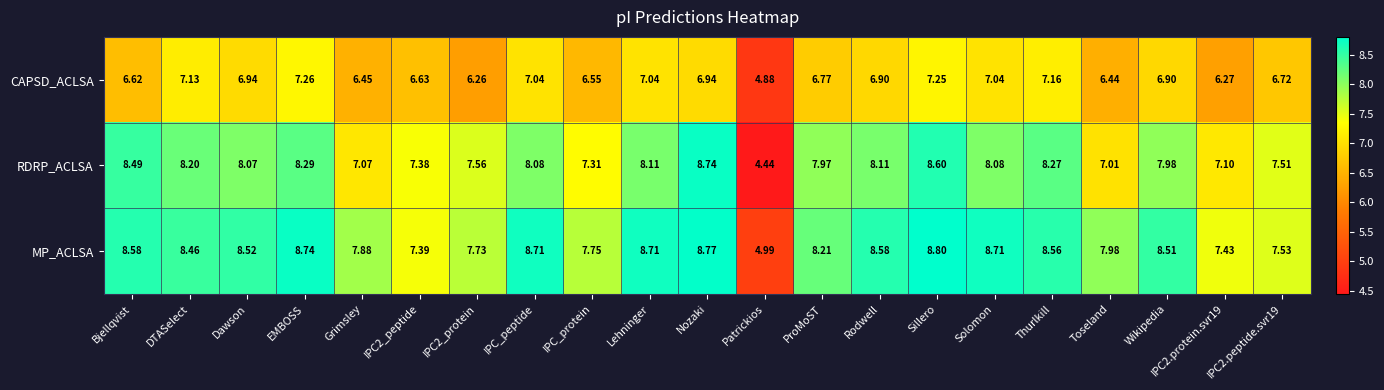

List the series in order of their overall mean, highest first.

MP_ACLSA, RDRP_ACLSA, CAPSD_ACLSA